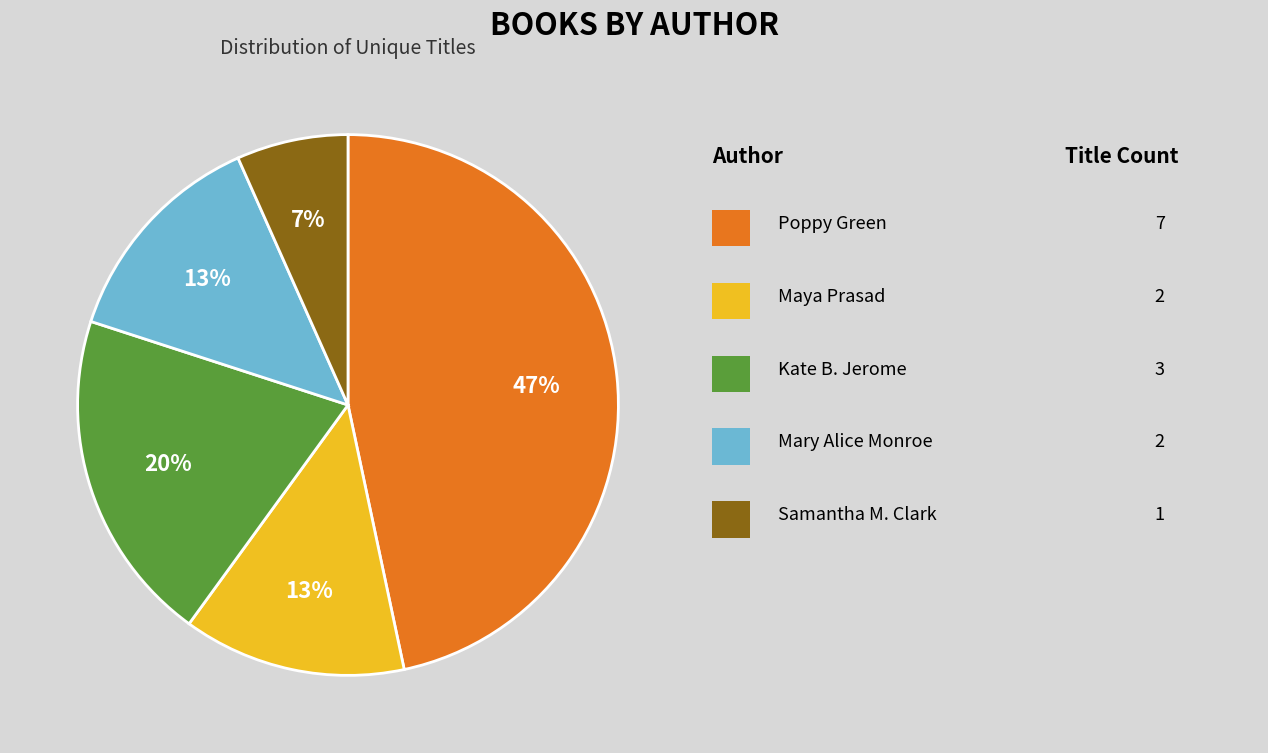

To the nearest percent, what is the average slice percentage?

20%